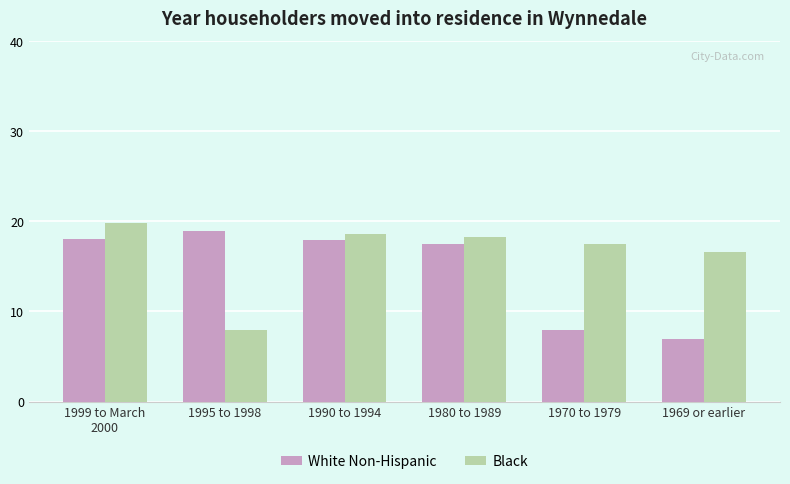

The value of White Non-Hispanic at 1995 to 1998 is 27.2. True or false?

False